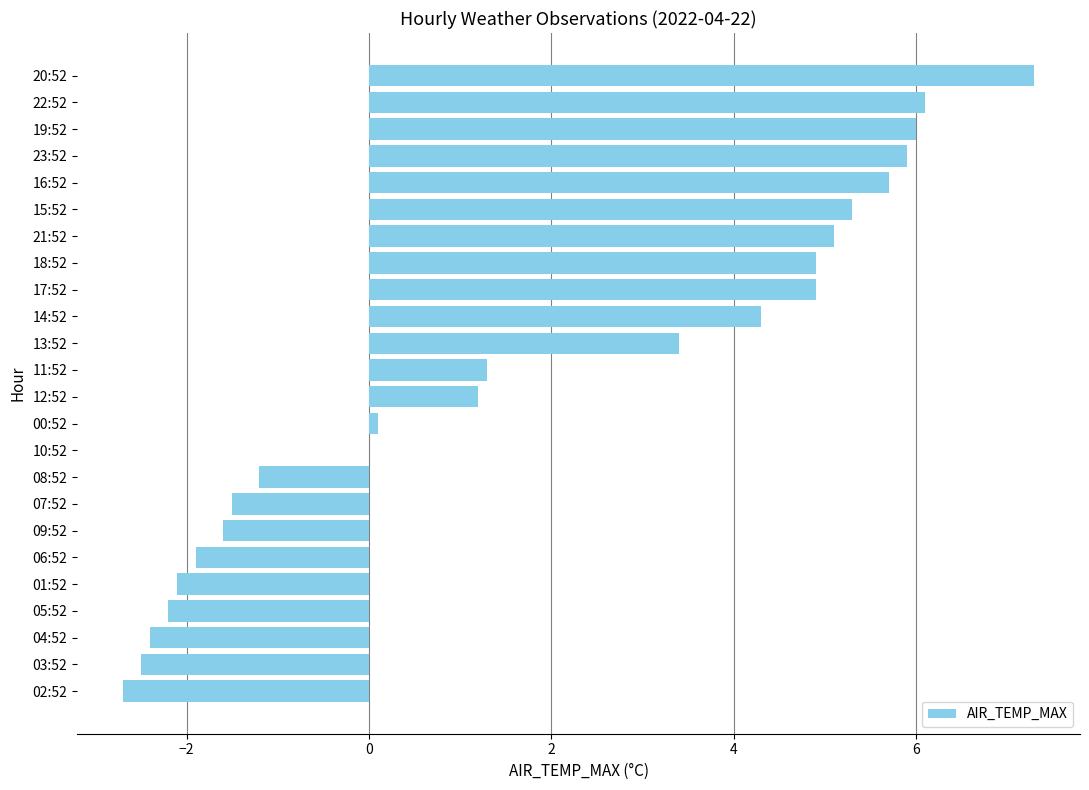

Which category has the highest value across all series?

20:52